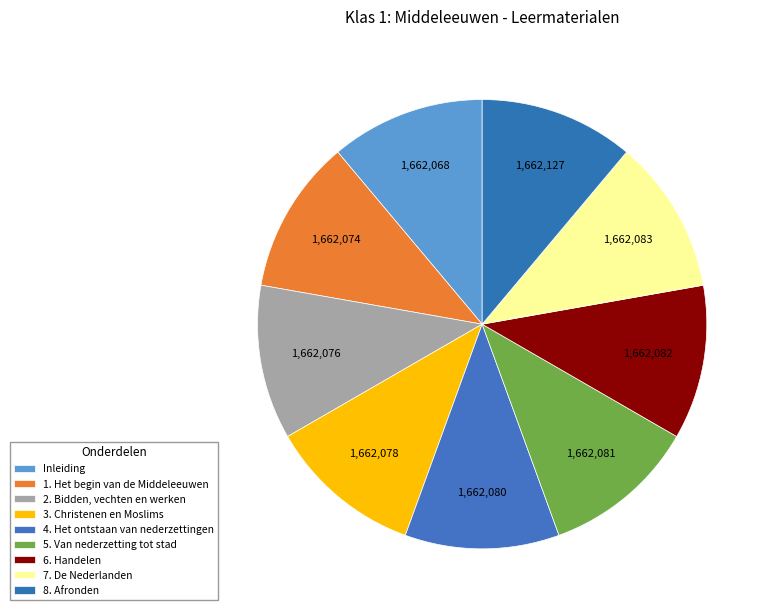

To the nearest percent, what is the combined percentage of 8. Afronden and 5. Van nederzetting tot stad?

22%